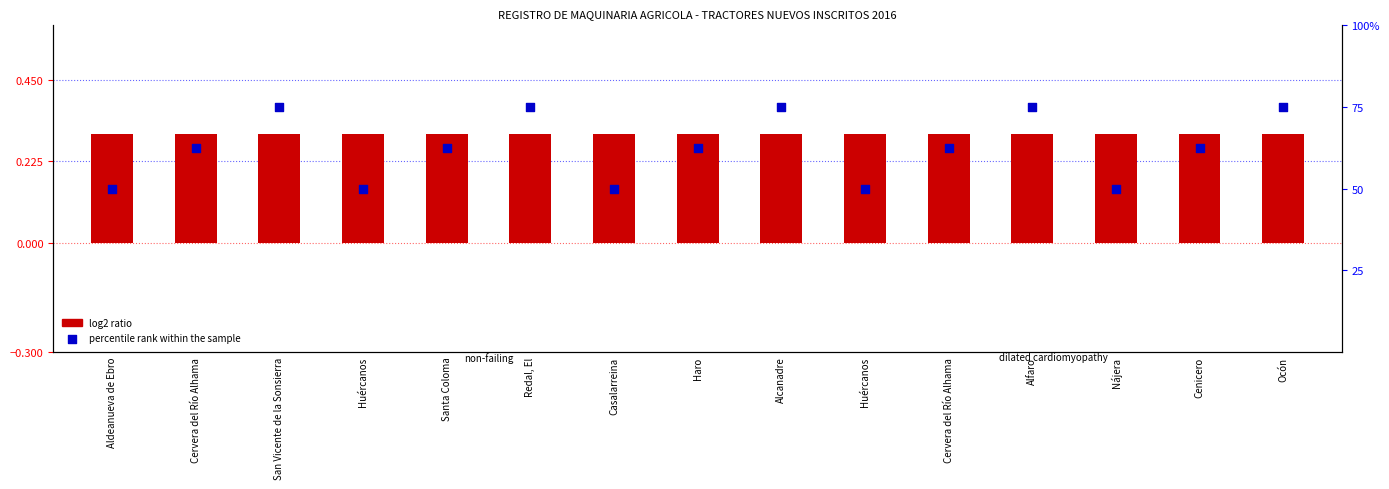

Which series has the widest spread of Y values?

percentile rank within the sample